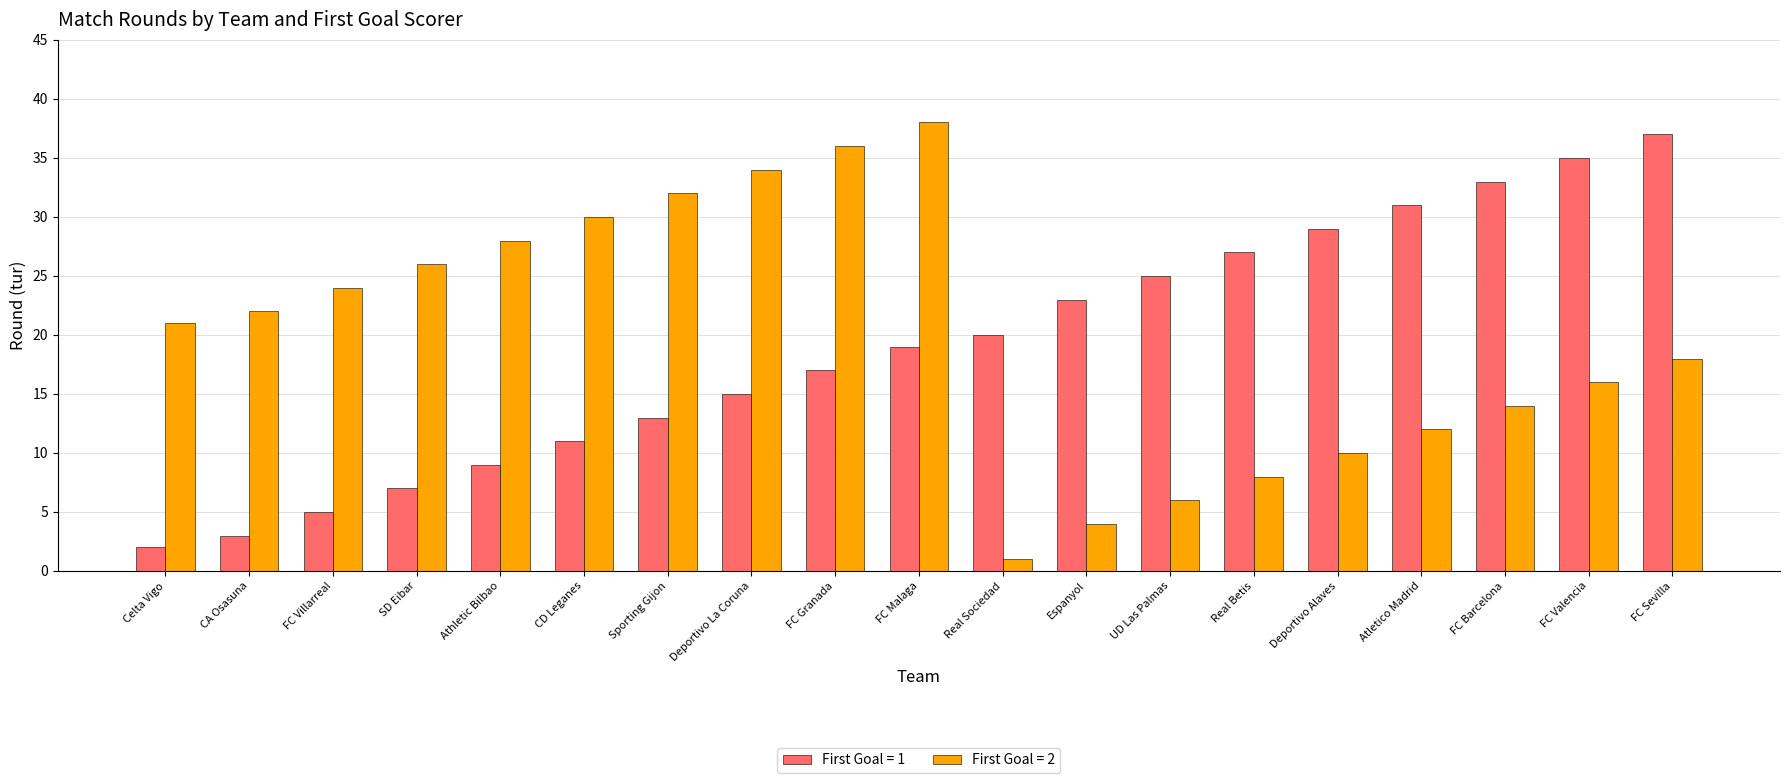

At which label is First Goal = 2 closest to 19?

FC Sevilla